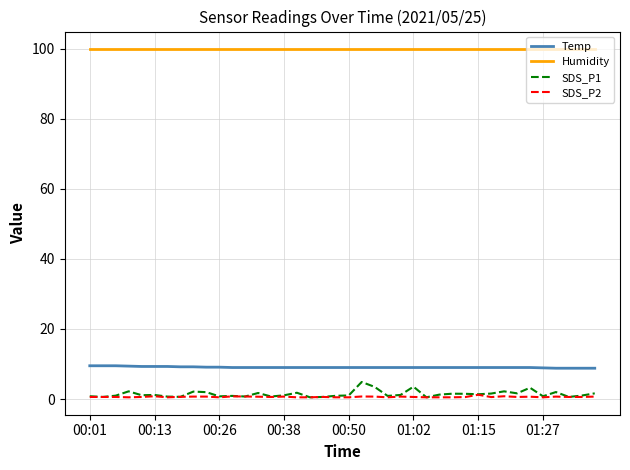

What is the difference between the maximum and minimum values in the SDS_P2 series?

0.7